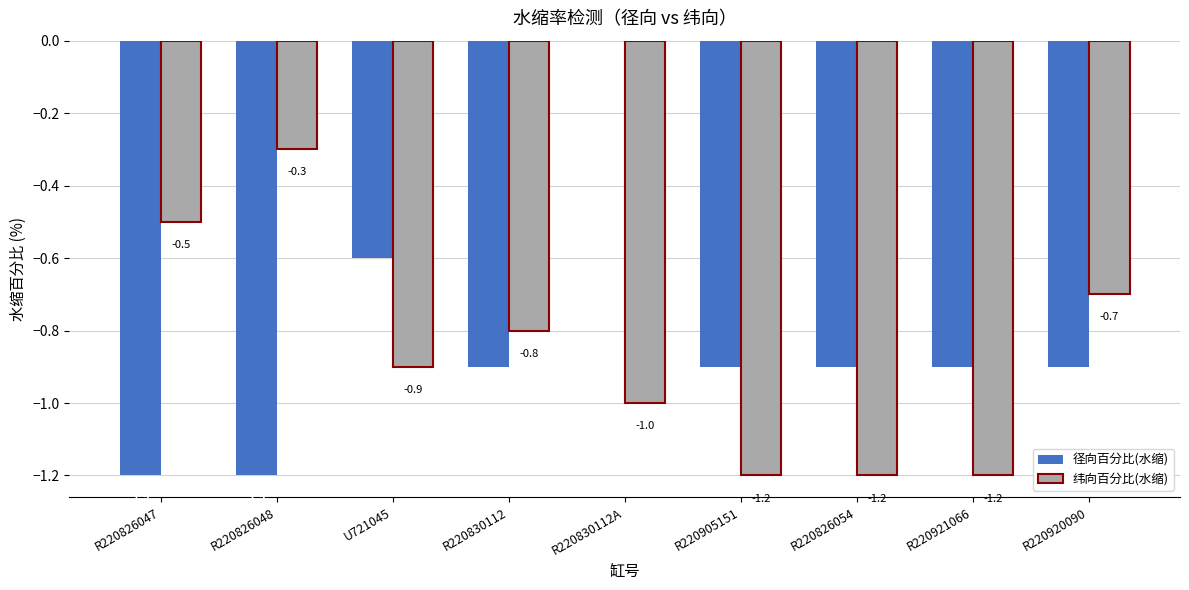

What is the sum of all 径向百分比(水缩) values?

-7.5